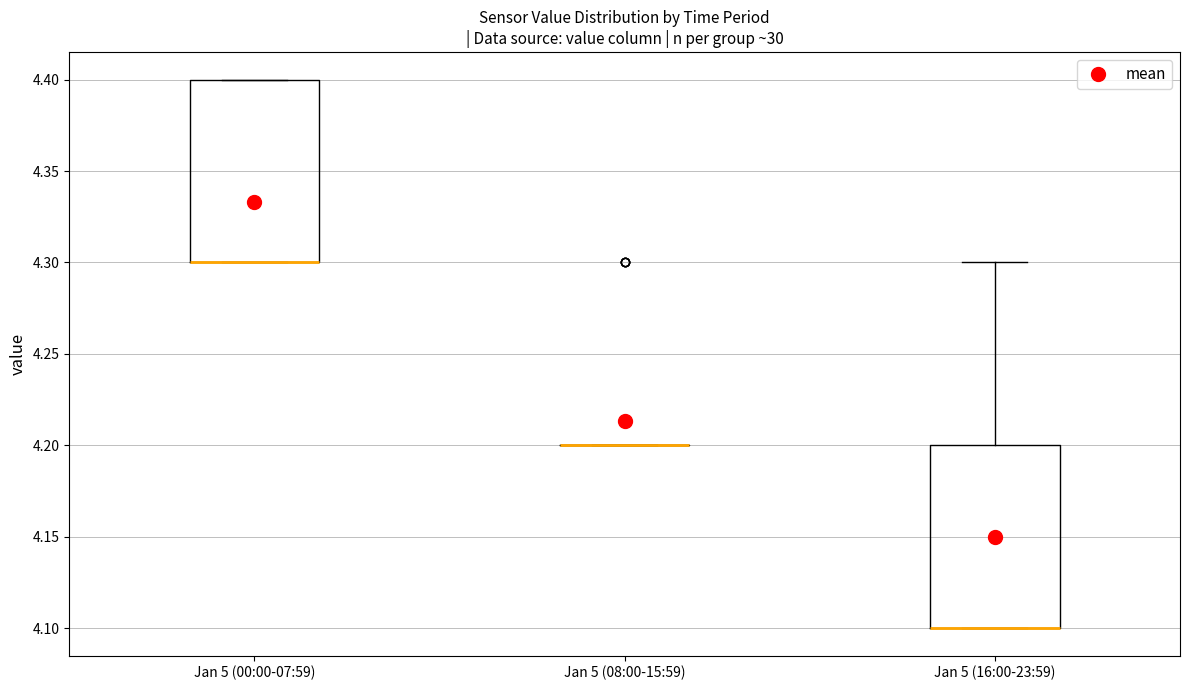

Reading left to right, read every box against the y-axis: the position of its median line, the range the box covers, and the ends of its whiskers. The values are not printed on the chart, so give them approximately, as read against the axis.

Jan 5 (00:00-07:59): median 4.3 (drawn on the box's lower edge), box 4.3 to 4.4, whiskers 4.3 to 4.4
Jan 5 (08:00-15:59): box collapsed to a line at 4.2, whiskers 4.2 to 4.2
Jan 5 (16:00-23:59): median 4.1 (drawn on the box's lower edge), box 4.1 to 4.2, whiskers 4.1 to 4.3